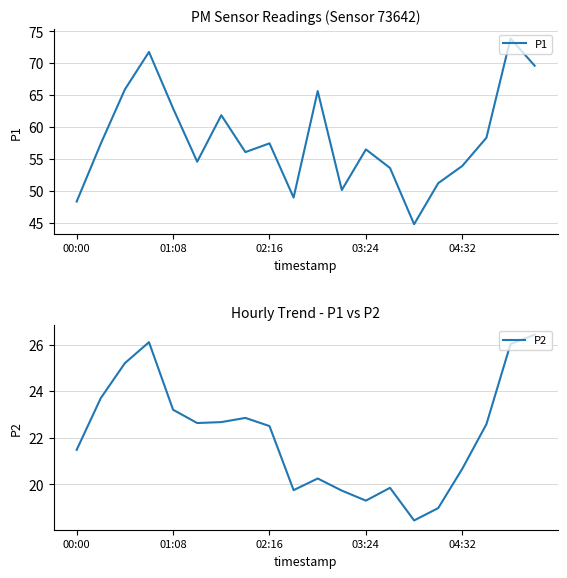

How many series are shown in this chart?

2